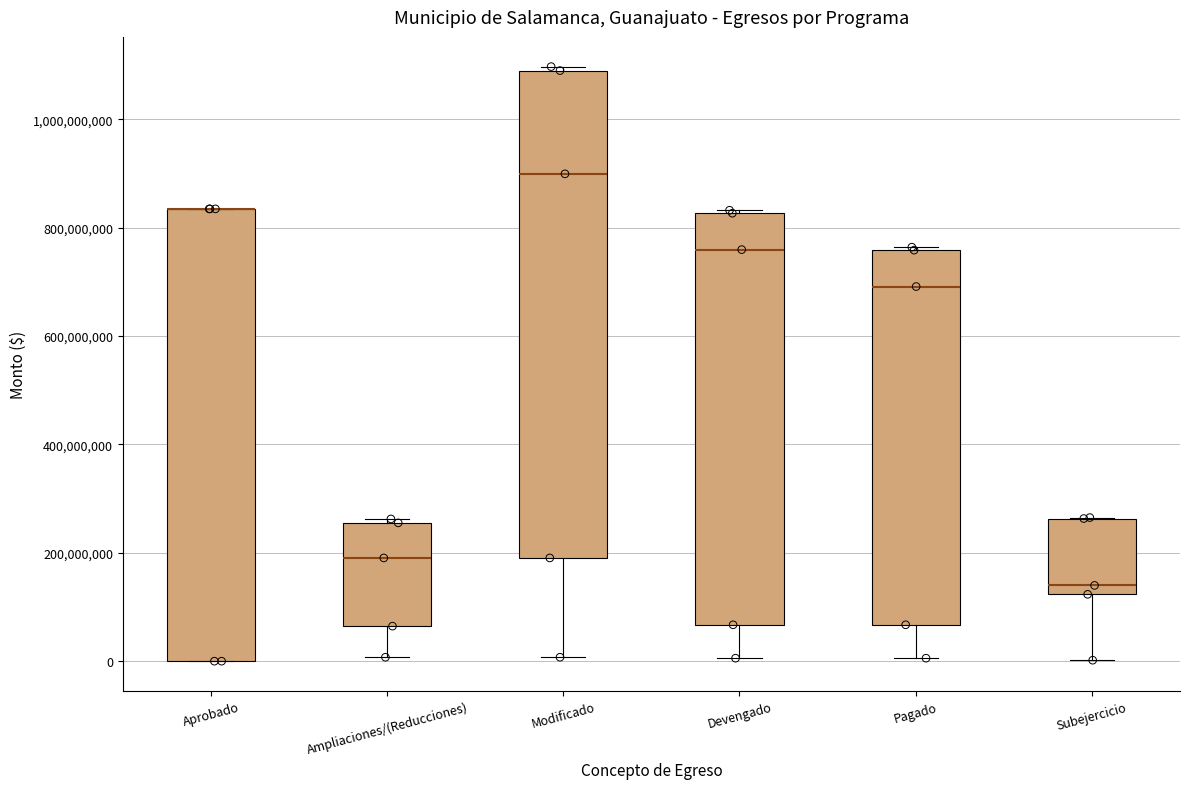

Where is the upper edge of the box for Ampliaciones/(Reducciones) on the y-axis? The values are not printed on the chart, so give them approximately, as read against the axis.

260000000